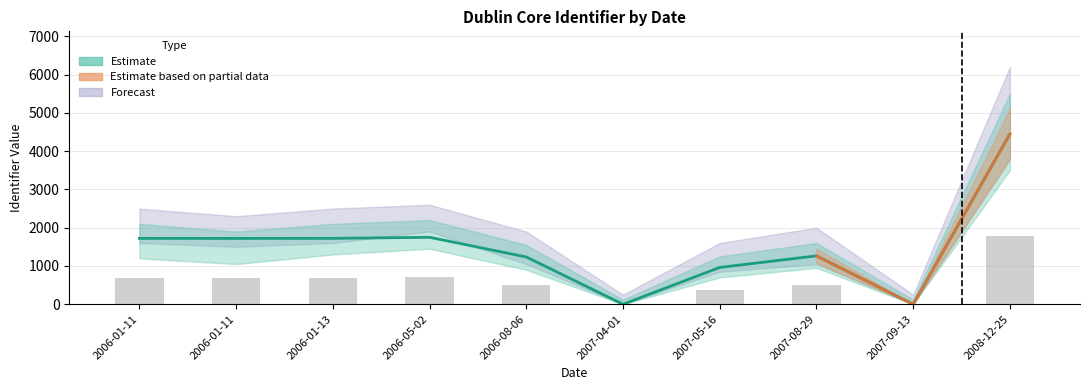

The value at 2006-05-02 is 1749. True or false?

True